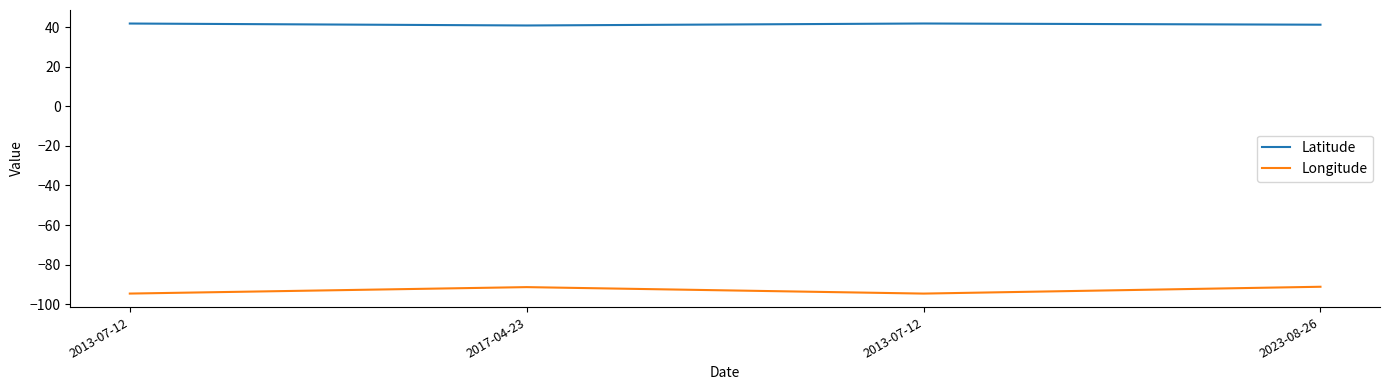

Which category has the lowest value in the Latitude series?

2017-04-23